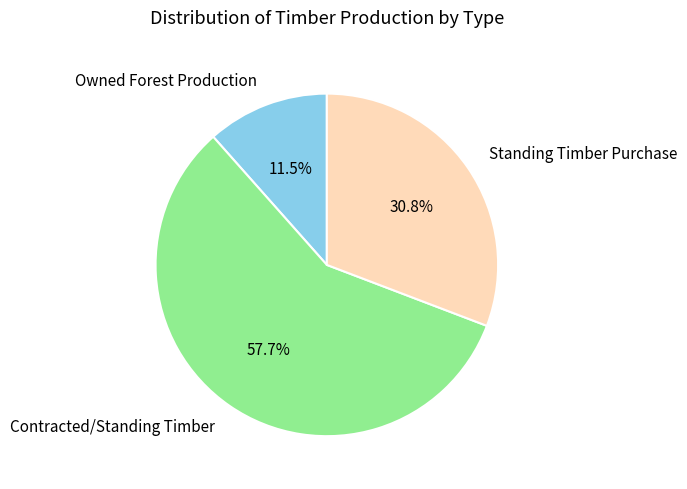

What is the smallest slice in the pie chart?

Owned Forest Production